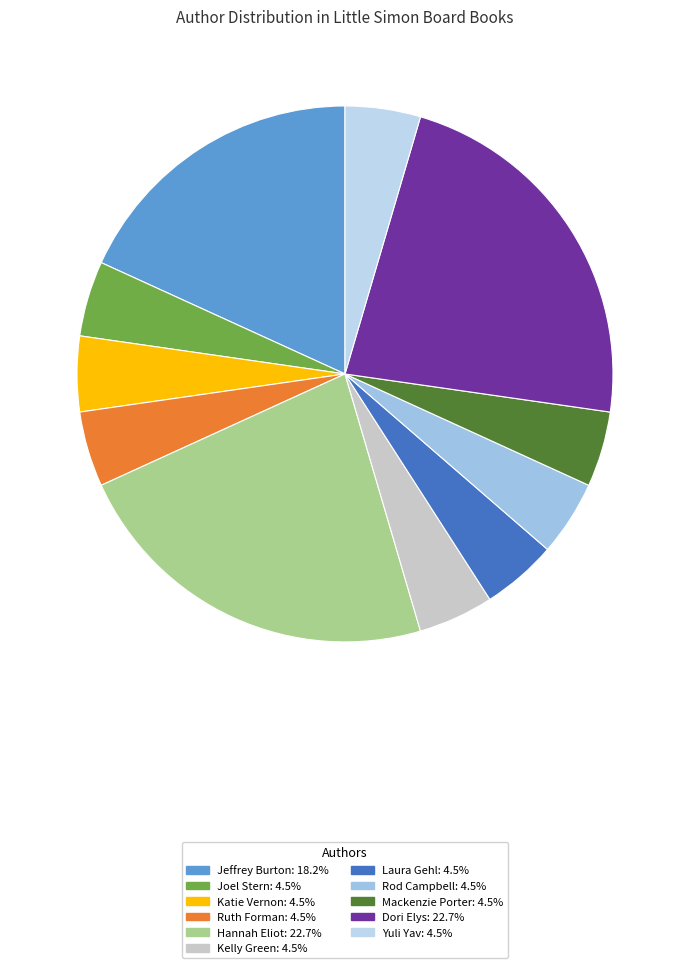

Which has a higher value, Joel Stern or Jeffrey Burton?

Jeffrey Burton